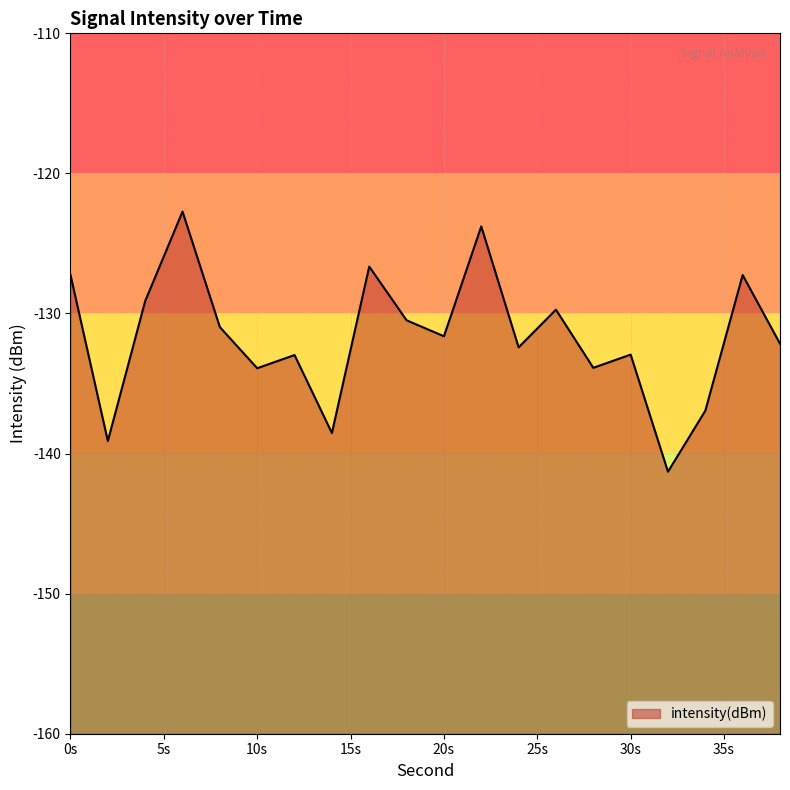

Reading left to right, extract all data points from this chart.

-127.3	-139.1	-129.1	-122.7	-131.0	-133.9	-133.0	-138.5	-126.7	-130.5	-131.6	-123.8	-132.4	-129.7	-133.9	-132.9	-141.3	-136.9	-127.3	-132.2